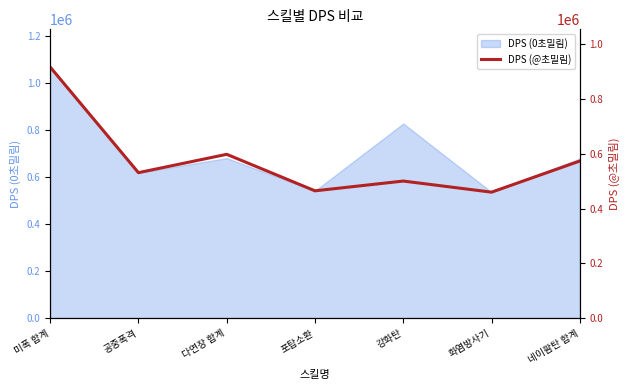

The value of DPS (0초밀림) at 네이팜탄 합계 is 677734.3. True or false?

True